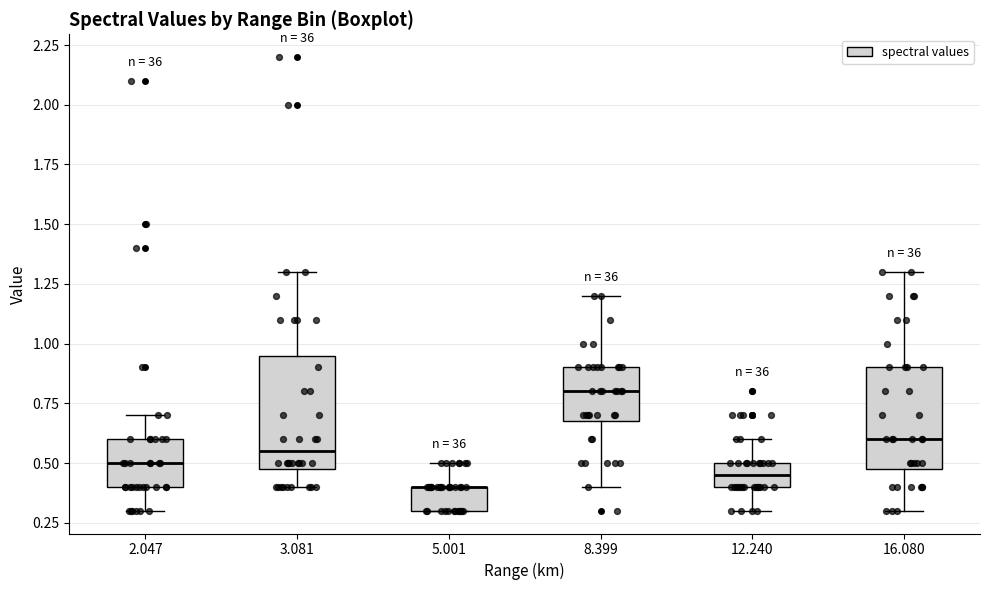

Comparing the boxes themselves (not the whiskers), which one is the tallest?

3.081